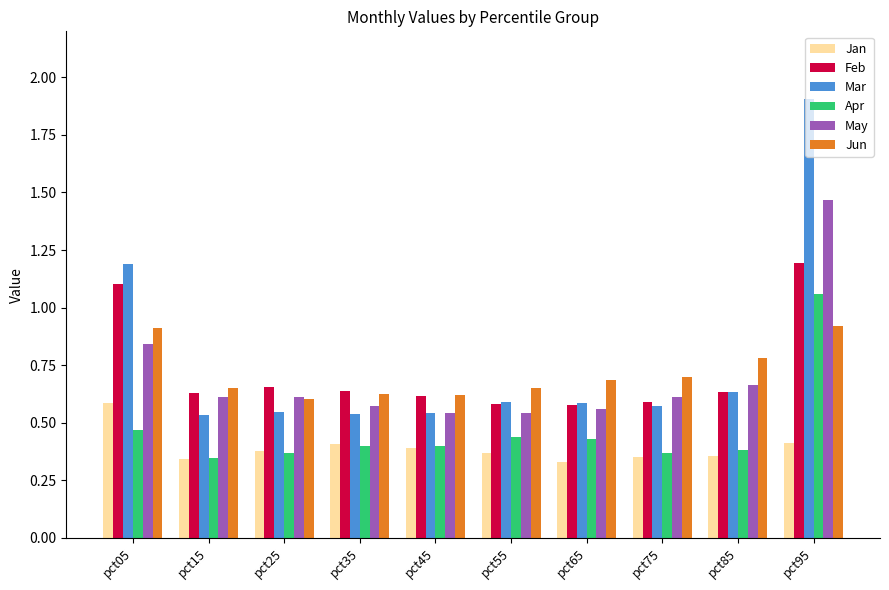

The value of Apr at pct55 is 0.6. True or false?

False